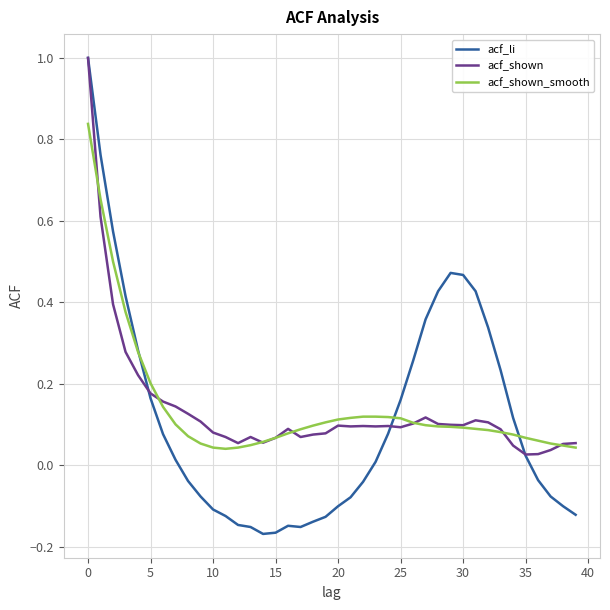

What is the difference between the maximum and minimum values in the acf_shown series?

1.0